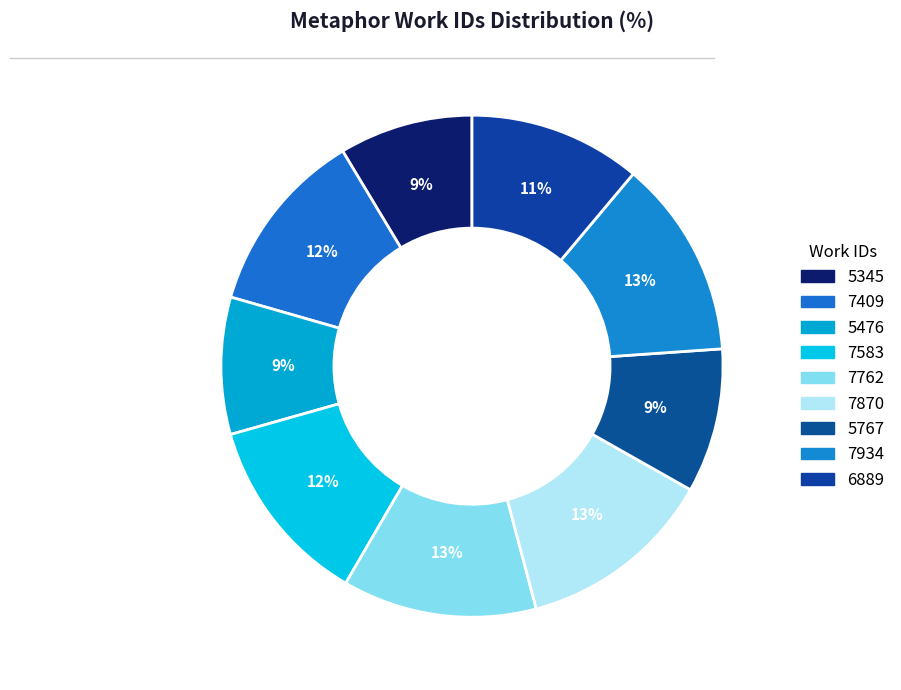

Which category has the biggest portion of the pie?

work_id 7934